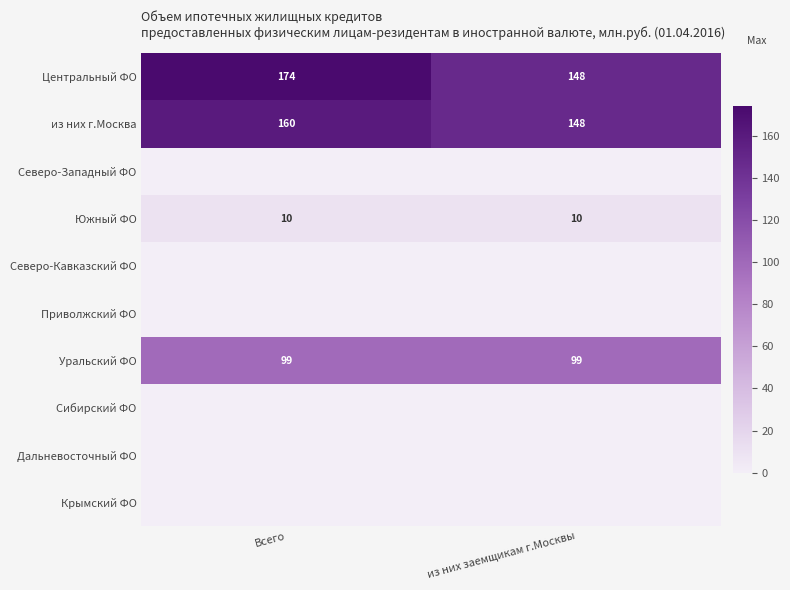

List the labels in order of из них г.Москва value, smallest first.

из них заемщикам г.Москвы, Всего